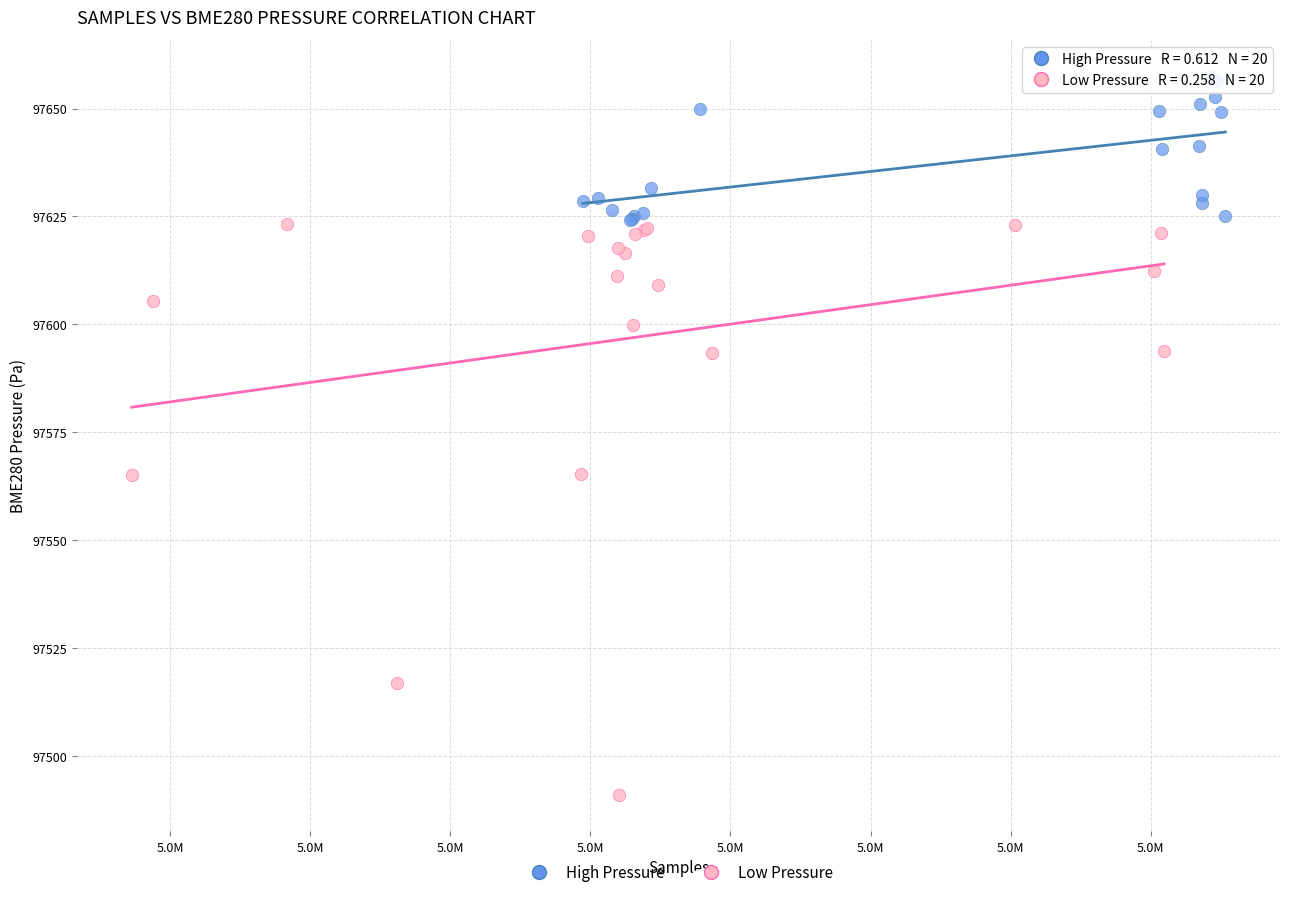

Which series reaches the minimum Y coordinate?

Low Pressure